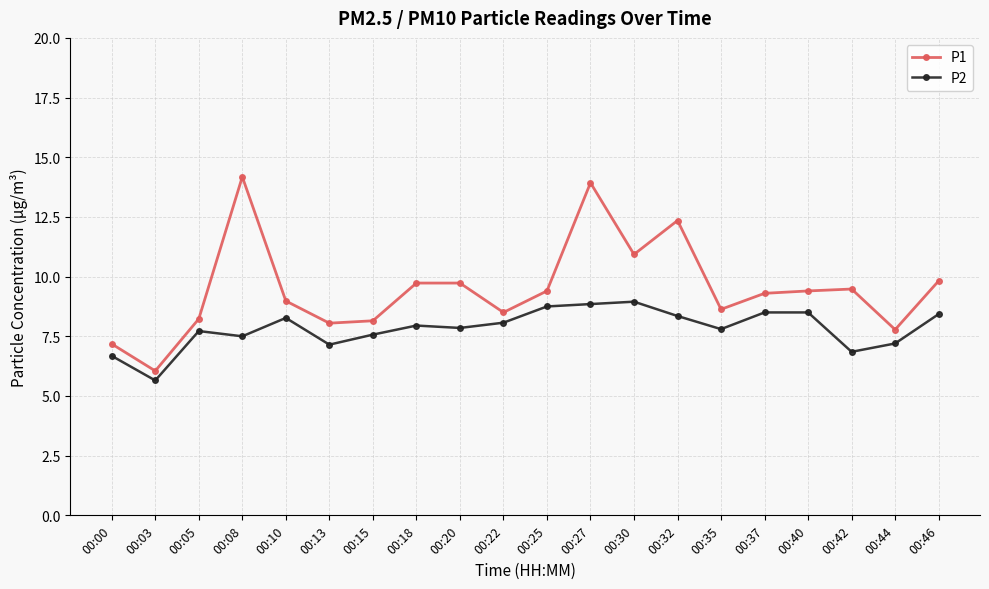

What is the smallest value displayed?

5.7